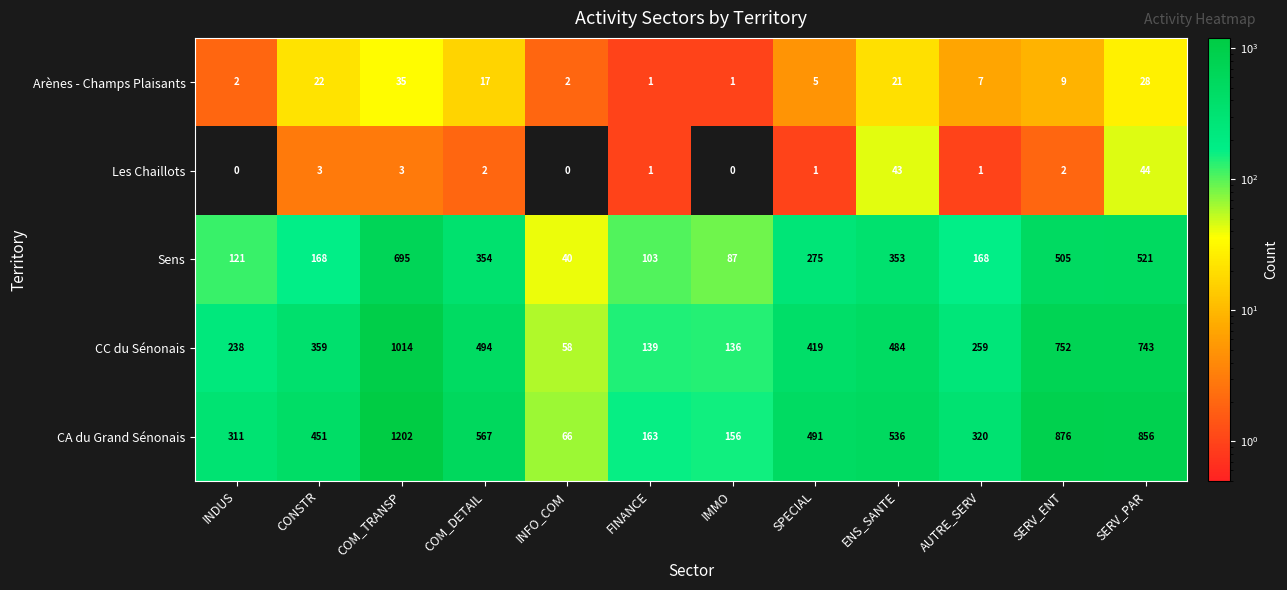

Rank the series by their maximum value, from highest to lowest.

CA du Grand Sénonais, CC du Sénonais, Sens, Les Chaillots, Arènes - Champs Plaisants